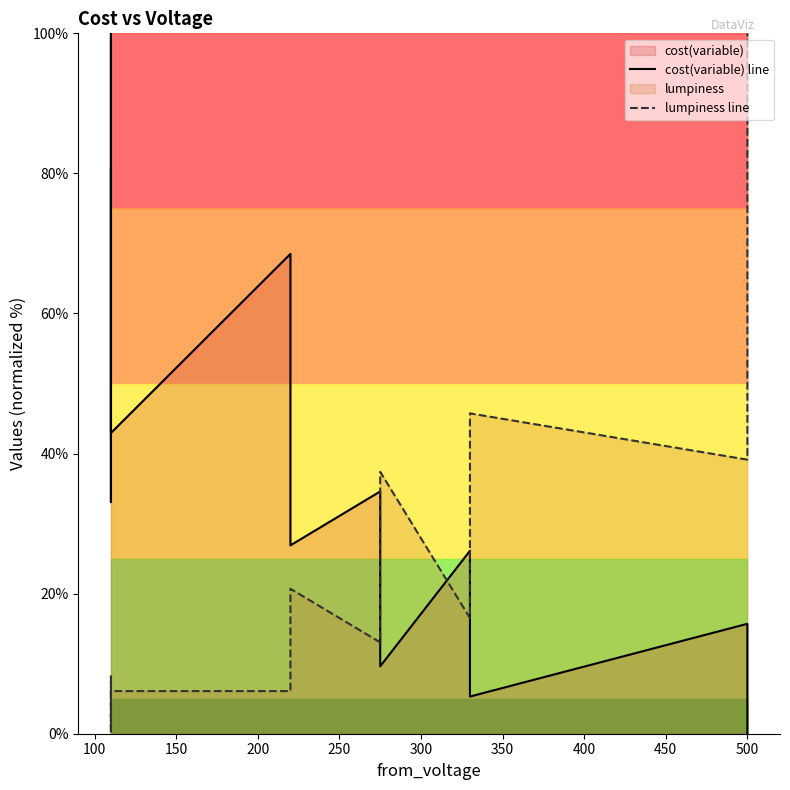

Reading left to right, extract all data points from this chart.

cost(variable) line: 80.6	37.6	33.1	100.0	48.3	42.9	68.5	30.8	26.9	34.6	12.0	9.6	26.1	7.3	5.3	15.7	1.5	0.0
lumpiness line: 0.9	6.1	8.2	0.0	4.3	6.1	6.1	16.5	20.7	13.0	30.4	37.4	16.5	37.4	45.7	39.1	82.6	100.0